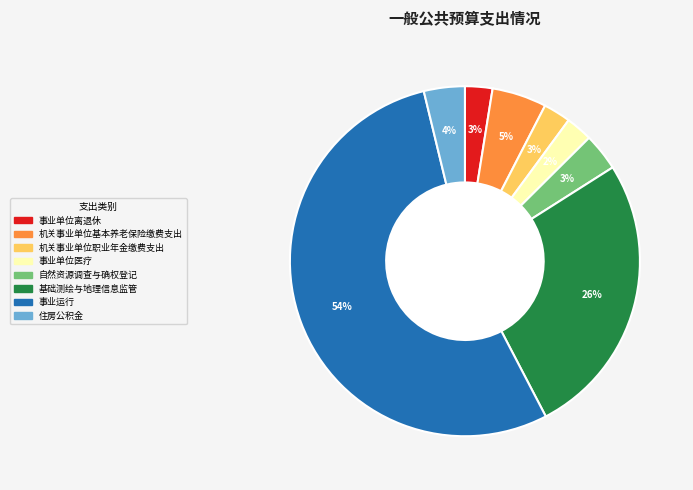

Which slice is the largest?

事业运行